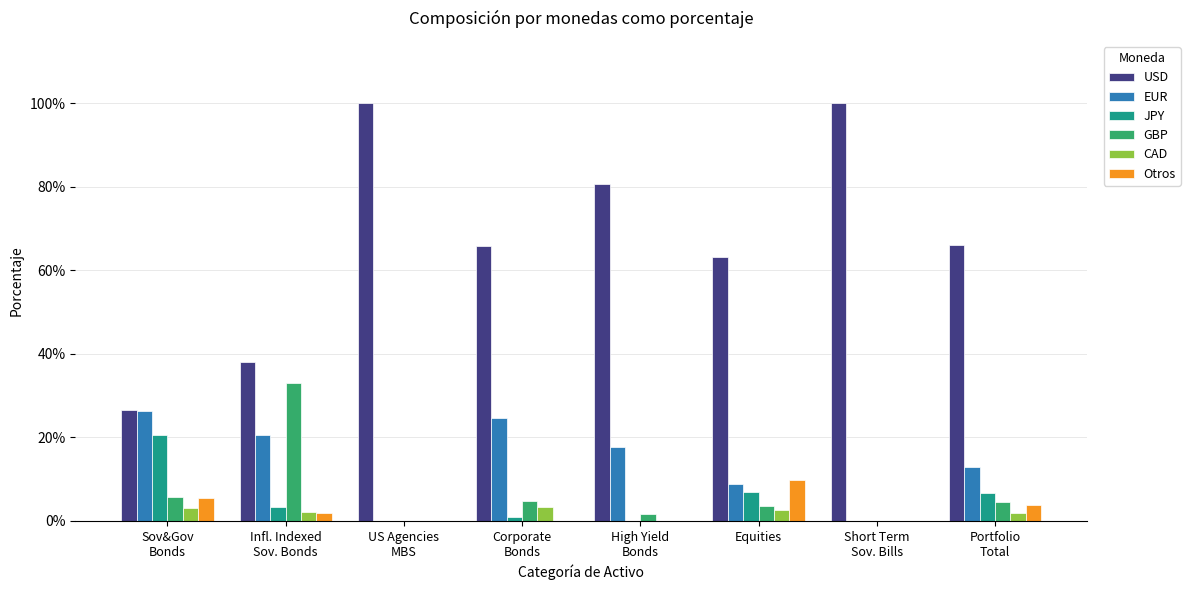

Which series has the largest total across all categories?

USD